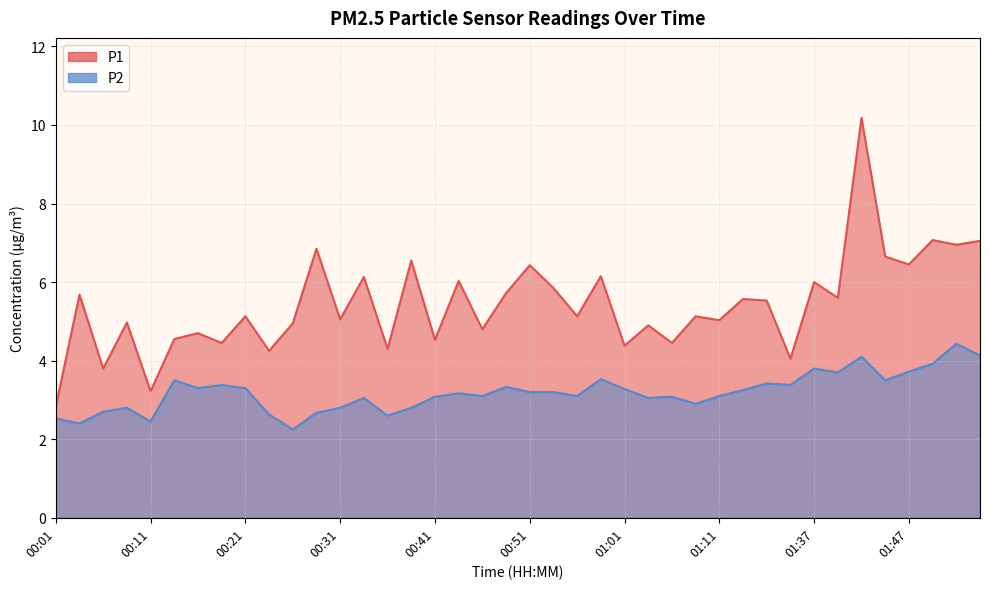

Rank the series at 01:11 from lowest to highest value.

P2, P1